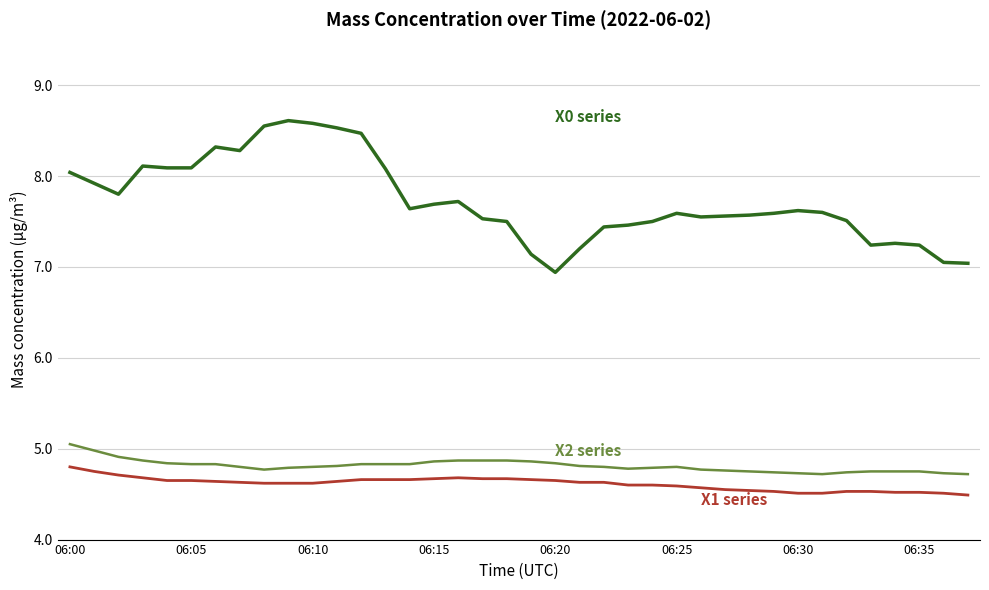

What is the smallest value displayed?

4.5